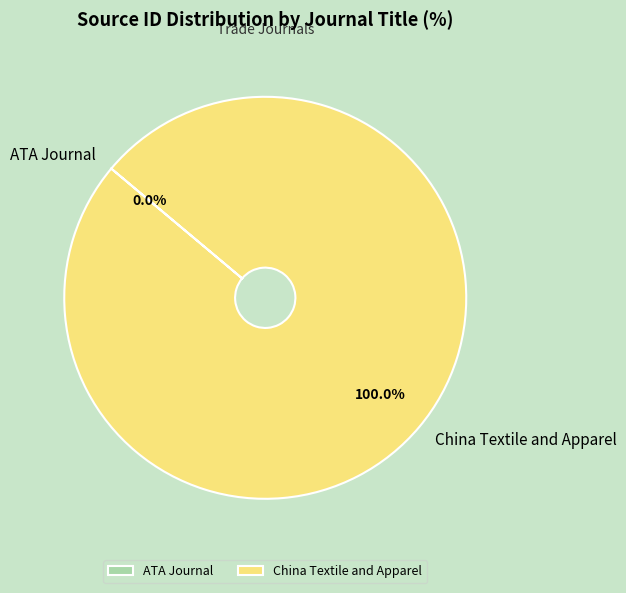

Which category has the biggest portion of the pie?

China Textile and Apparel